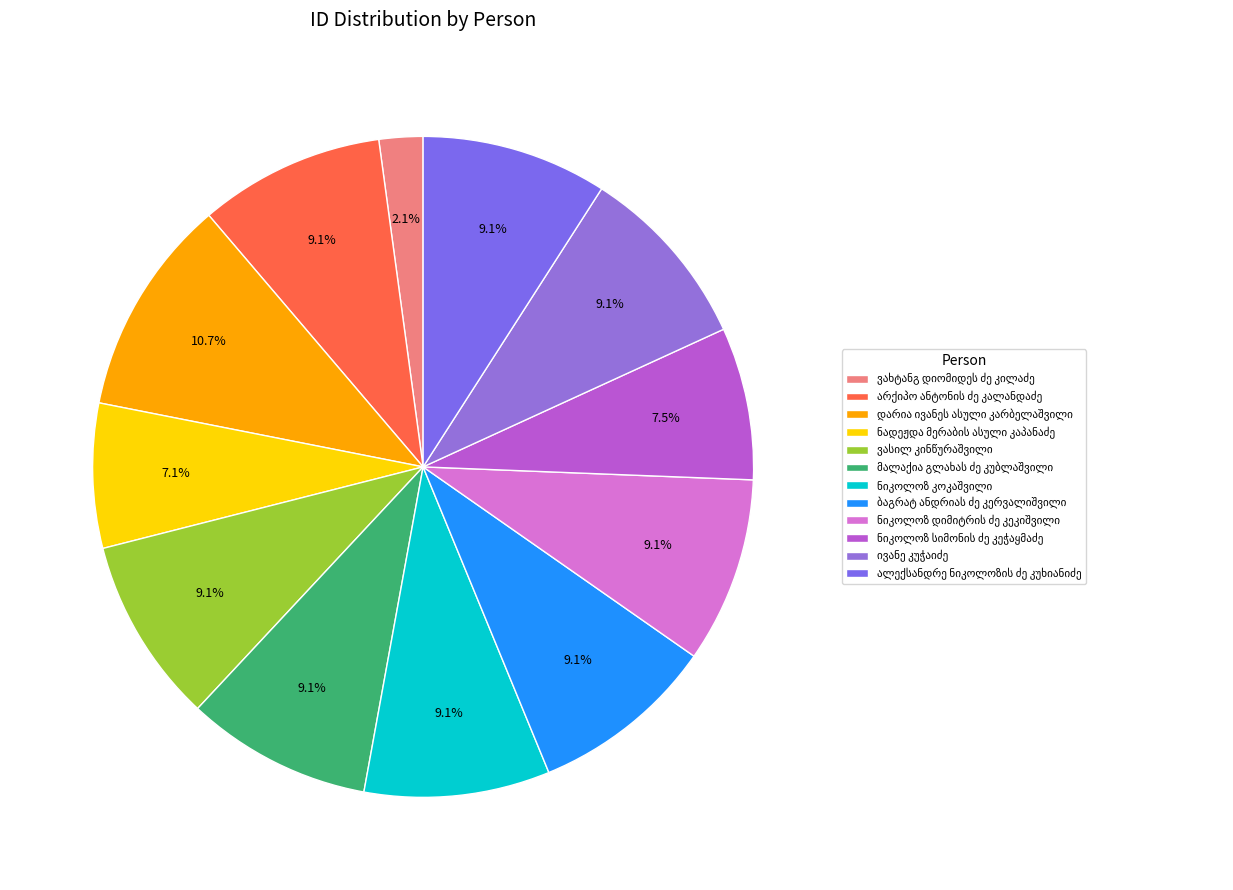

To the nearest percent, what percentage of the pie is არქიპო ანტონის ძე კალანდაძე?

9%